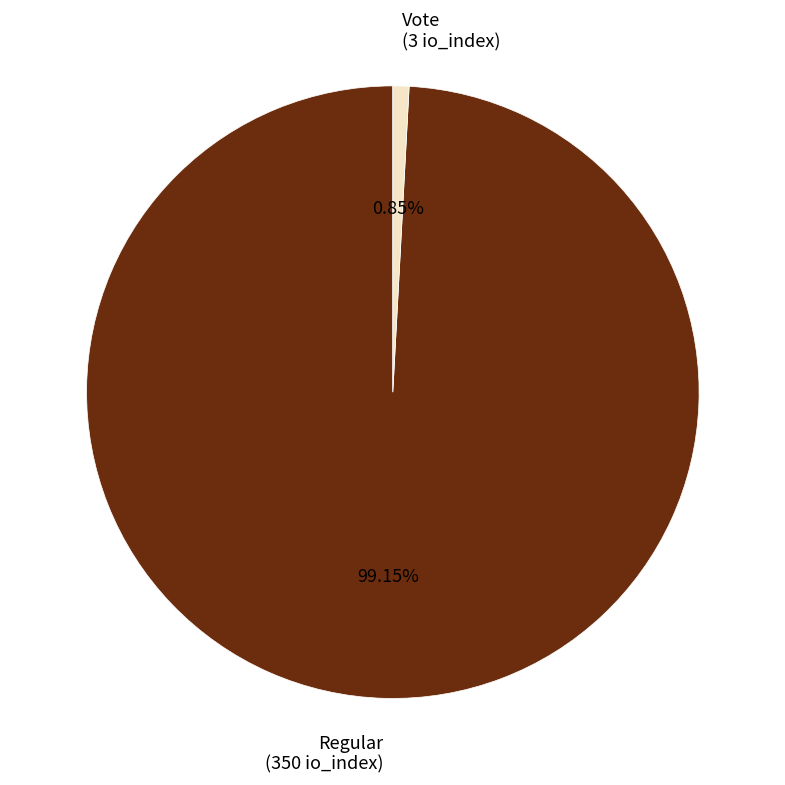

Which slice is the smallest?

Vote